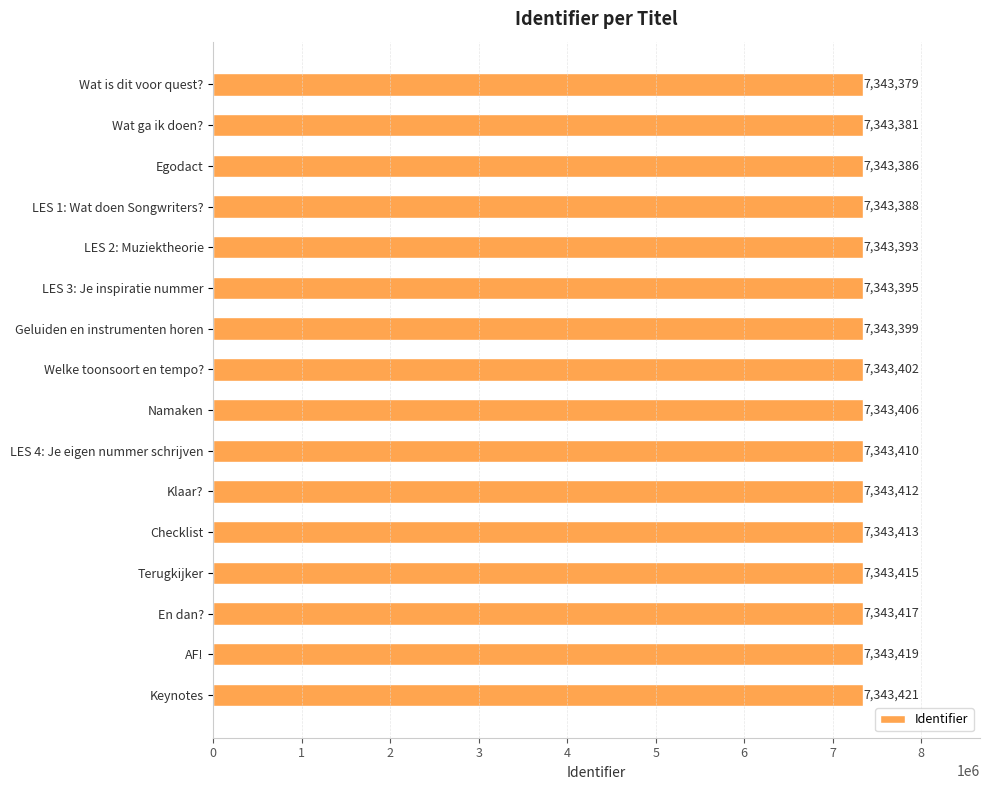

What is the greatest value displayed?

7343421